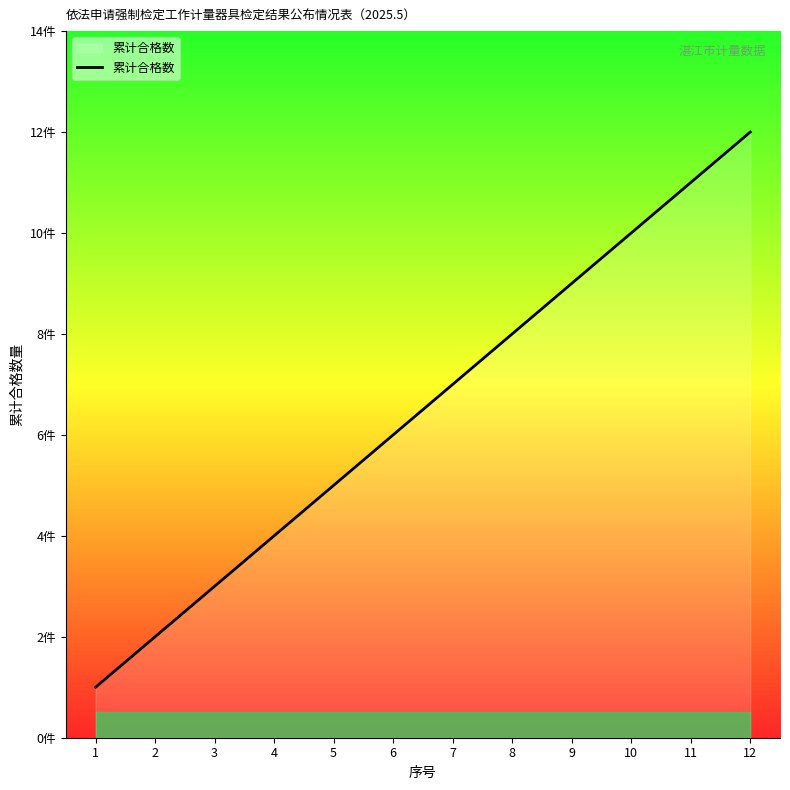

True or false: the data shows 12 at 12.

True